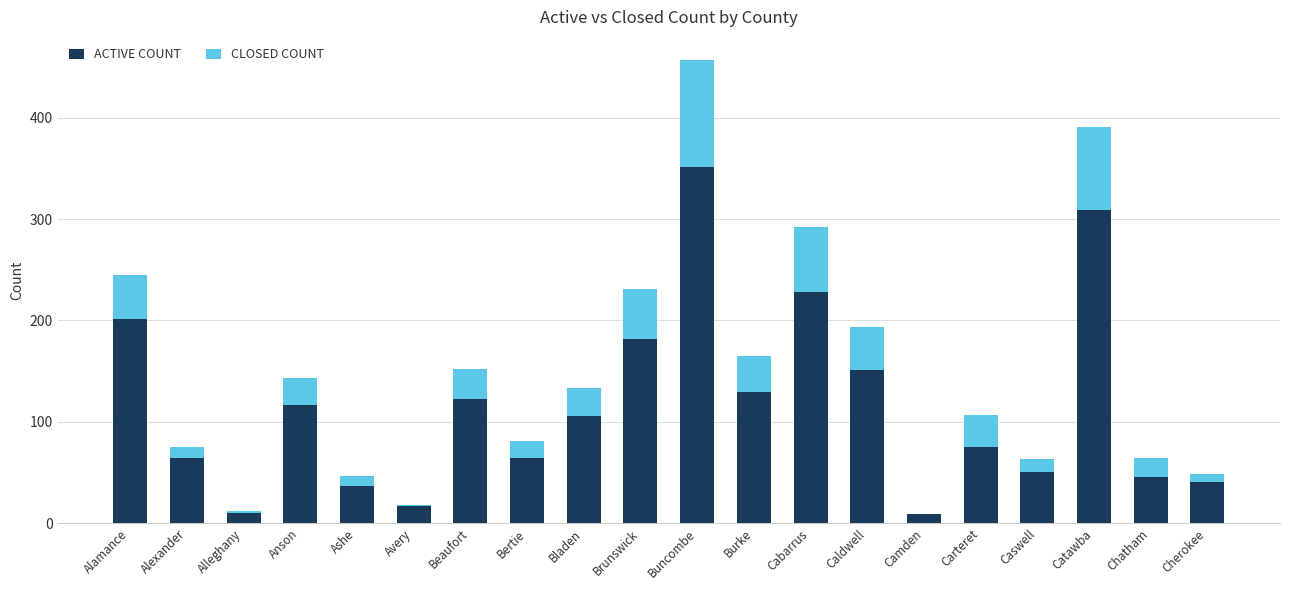

Does the chart contain stacked bars?

Yes